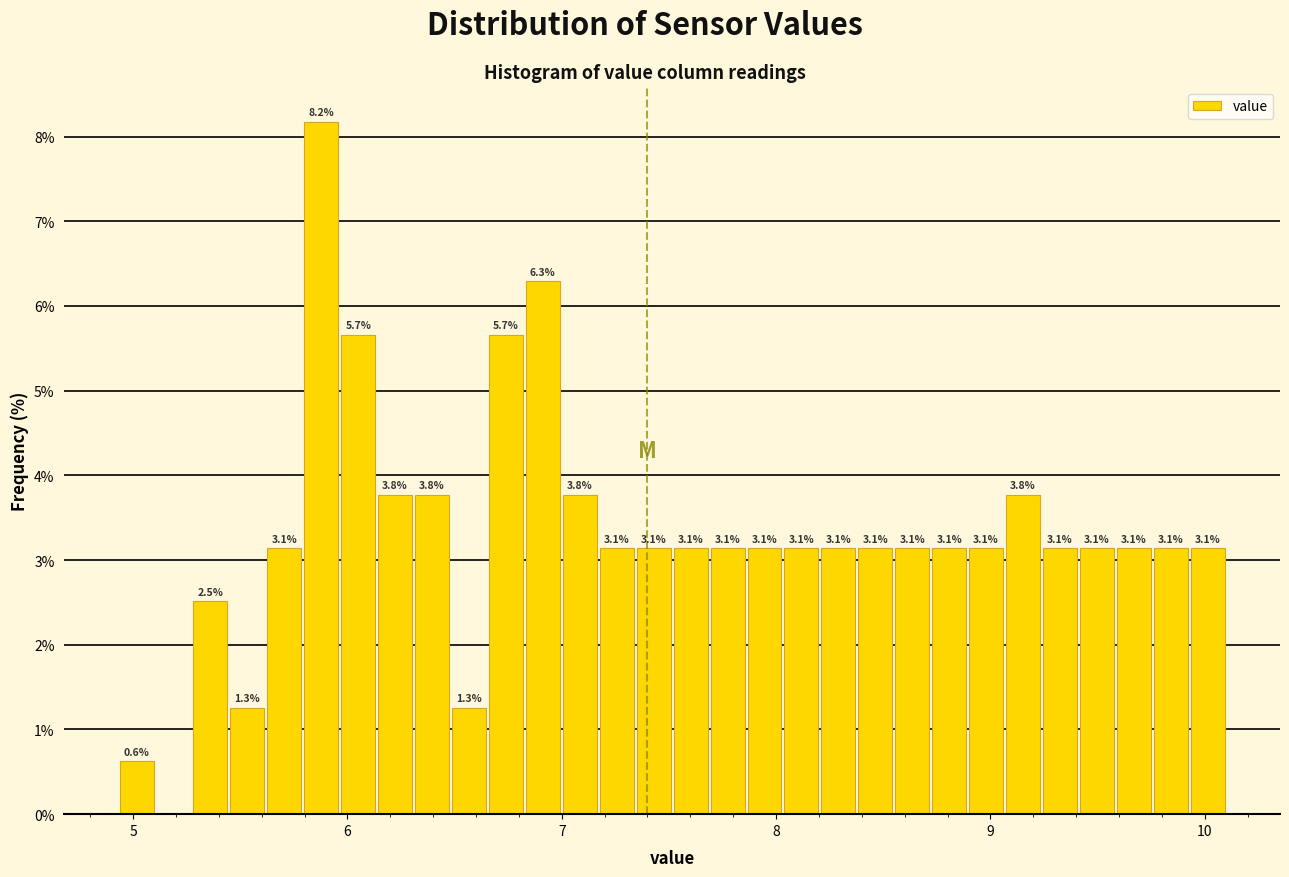

Read against the x-axis, roughly where is the centre of the tallest bar?

5.9